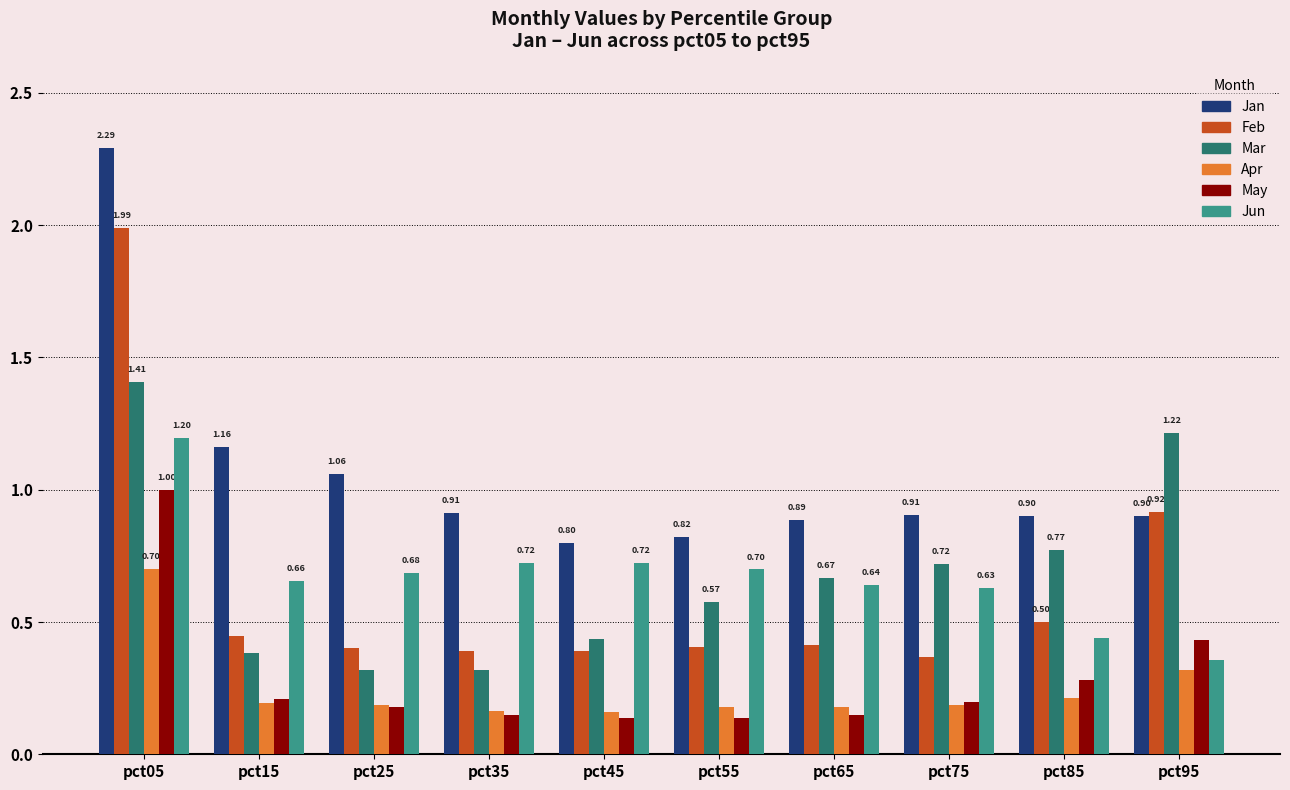

What is the difference between the second highest and second lowest values in the Jan series?

0.3